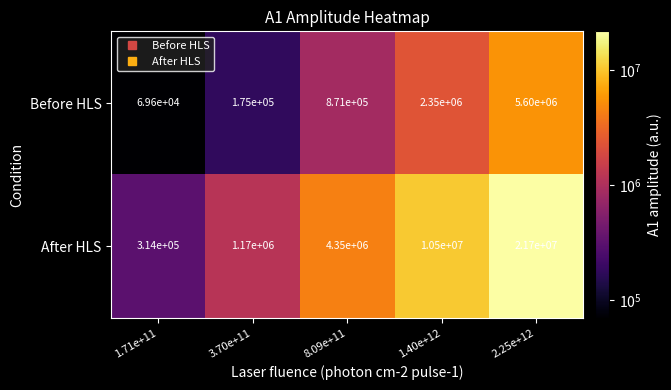

What is the sum of the Before HLS values at 2.25e+12 and 1.71e+11?

5669600